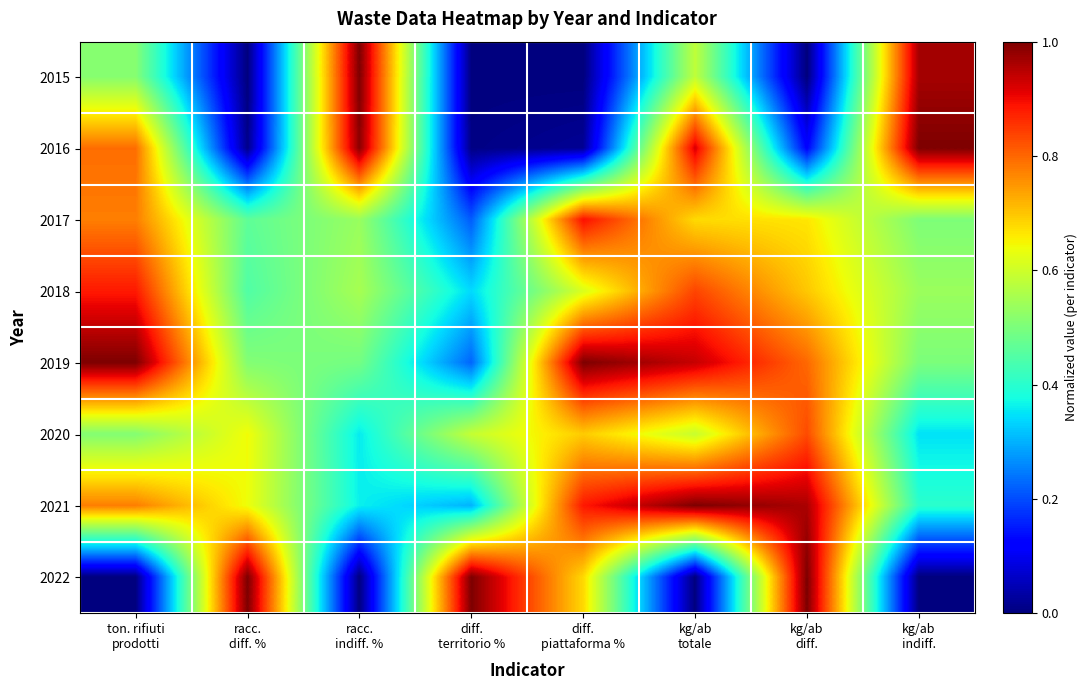

Reading left to right, list all the values displayed in this chart.

2015: ton. rifiuti
prodotti=0.5	racc.
diff. %=0.0	racc.
indiff. %=1.0	diff.
territorio %=0.0	diff.
piattaforma %=0.0	kg/ab
totale=0.6	kg/ab
diff.=0.0	kg/ab
indiff.=1.0
2016: ton. rifiuti
prodotti=0.8	racc.
diff. %=0.0	racc.
indiff. %=1.0	diff.
territorio %=0.0	diff.
piattaforma %=0.0	kg/ab
totale=0.9	kg/ab
diff.=0.1	kg/ab
indiff.=1.0
2017: ton. rifiuti
prodotti=0.8	racc.
diff. %=0.5	racc.
indiff. %=0.5	diff.
territorio %=0.2	diff.
piattaforma %=0.9	kg/ab
totale=0.7	kg/ab
diff.=0.7	kg/ab
indiff.=0.5
2018: ton. rifiuti
prodotti=0.9	racc.
diff. %=0.4	racc.
indiff. %=0.6	diff.
territorio %=0.3	diff.
piattaforma %=0.6	kg/ab
totale=0.8	kg/ab
diff.=0.7	kg/ab
indiff.=0.5
2019: ton. rifiuti
prodotti=1.0	racc.
diff. %=0.5	racc.
indiff. %=0.5	diff.
territorio %=0.2	diff.
piattaforma %=1.0	kg/ab
totale=0.9	kg/ab
diff.=0.8	kg/ab
indiff.=0.5
2020: ton. rifiuti
prodotti=0.5	racc.
diff. %=0.6	racc.
indiff. %=0.4	diff.
territorio %=0.6	diff.
piattaforma %=0.7	kg/ab
totale=0.6	kg/ab
diff.=0.8	kg/ab
indiff.=0.3
2021: ton. rifiuti
prodotti=0.8	racc.
diff. %=0.6	racc.
indiff. %=0.4	diff.
territorio %=0.3	diff.
piattaforma %=0.9	kg/ab
totale=1.0	kg/ab
diff.=1.0	kg/ab
indiff.=0.4
2022: ton. rifiuti
prodotti=0.0	racc.
diff. %=1.0	racc.
indiff. %=0.0	diff.
territorio %=1.0	diff.
piattaforma %=0.7	kg/ab
totale=0.0	kg/ab
diff.=1.0	kg/ab
indiff.=0.0